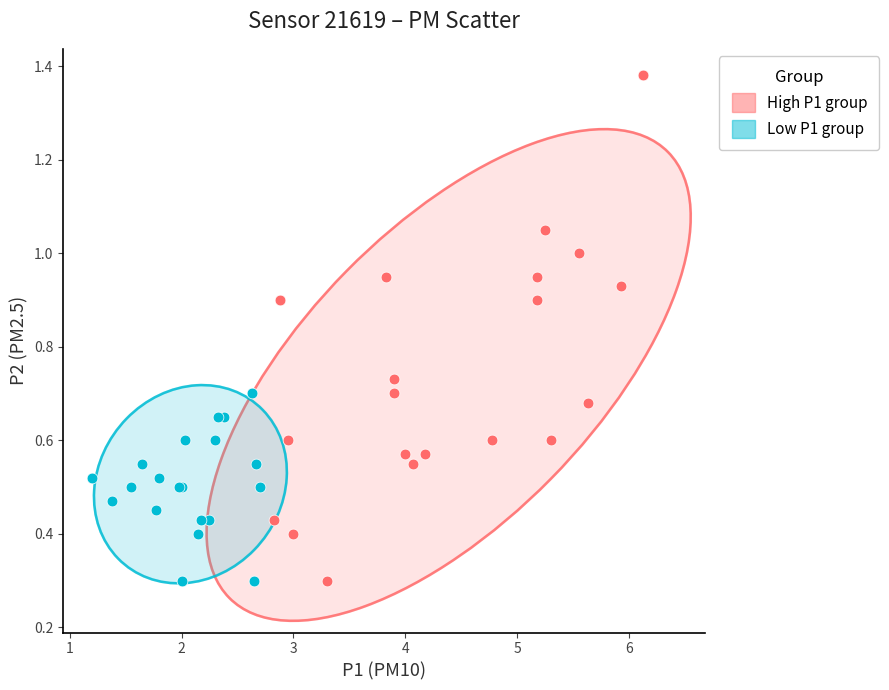

Which series contains the highest Y value?

High P1 group